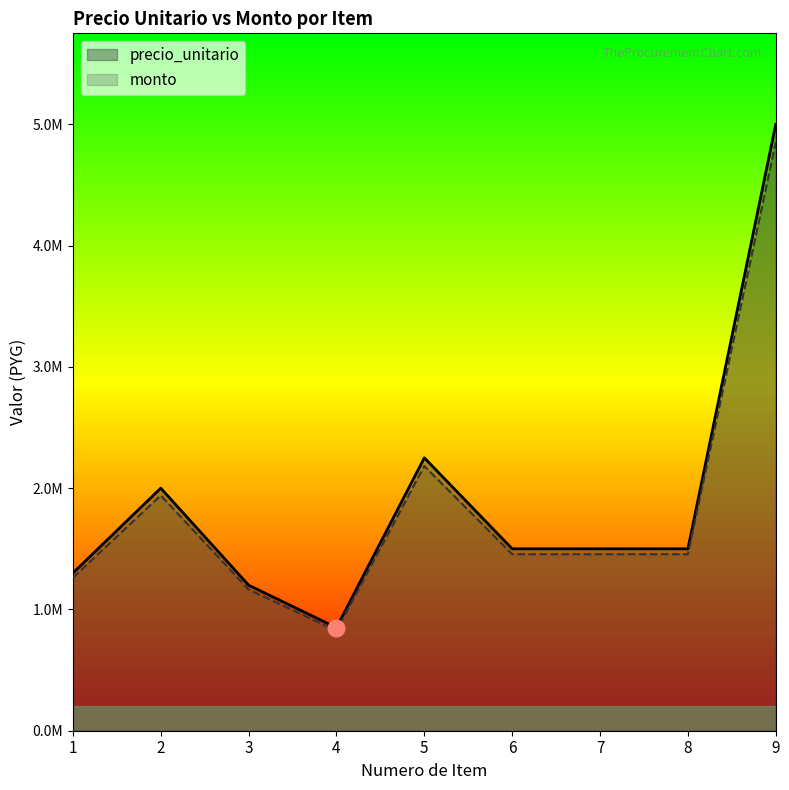

Which has a higher value, 1 or 3?

1